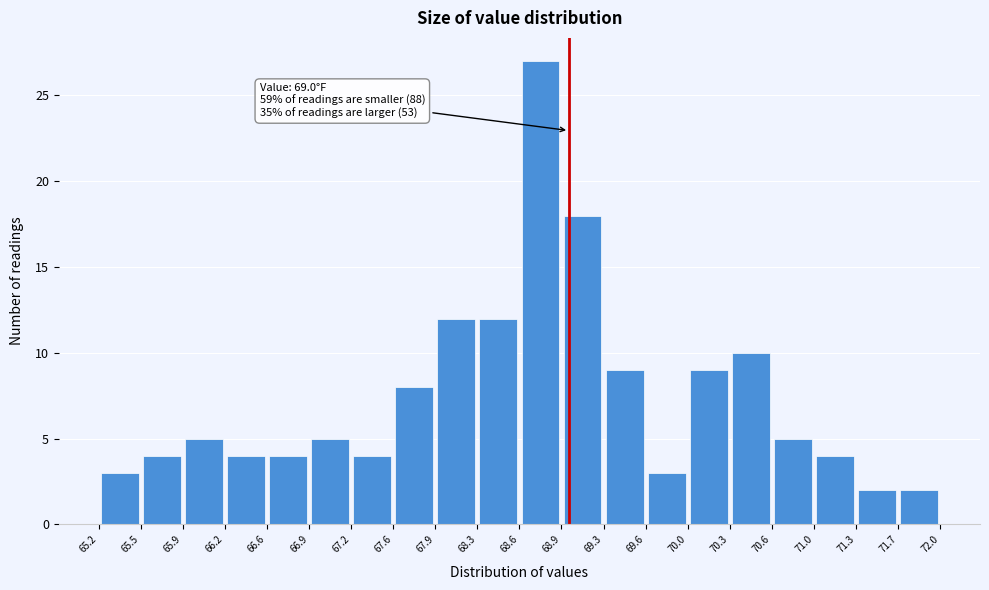

Over which range of the x-axis is the bar tallest?

68.6 to 68.9